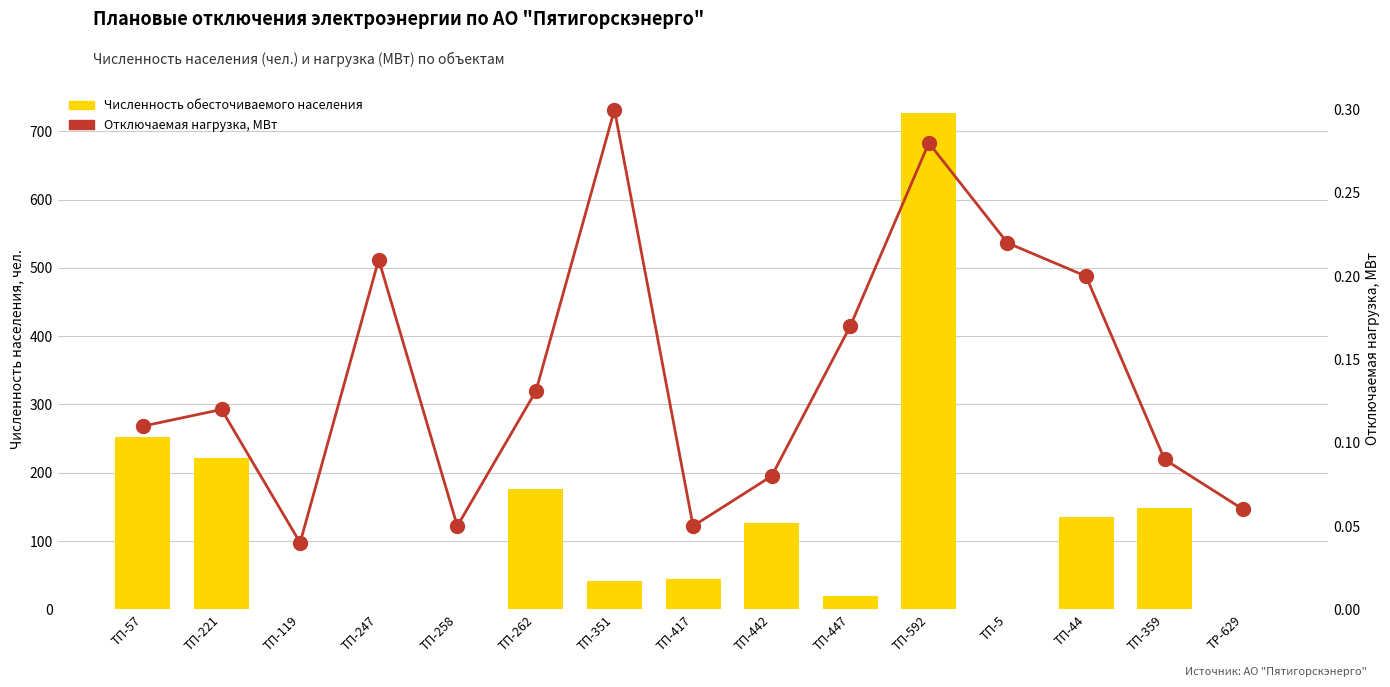

The value of Численность обесточиваемого населения at ТП-417 is 18.3. True or false?

False